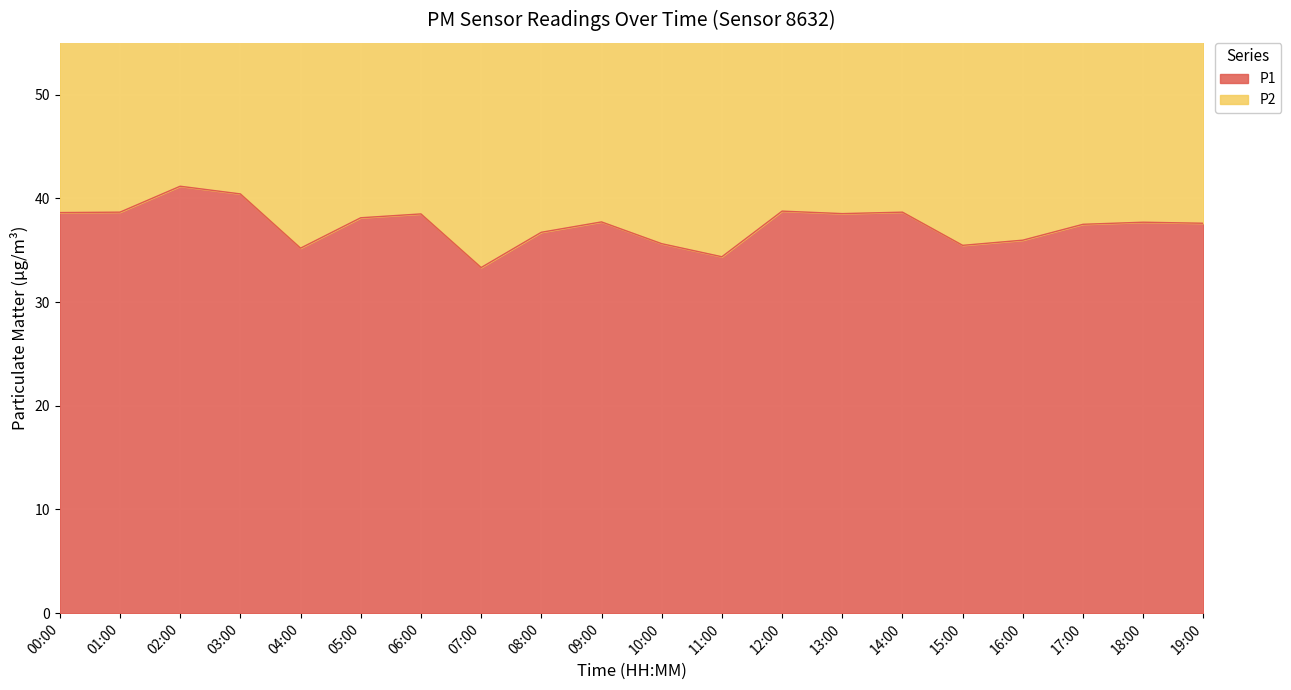

What is the ratio of the value at 15:00 to the value at 04:00?

1.0